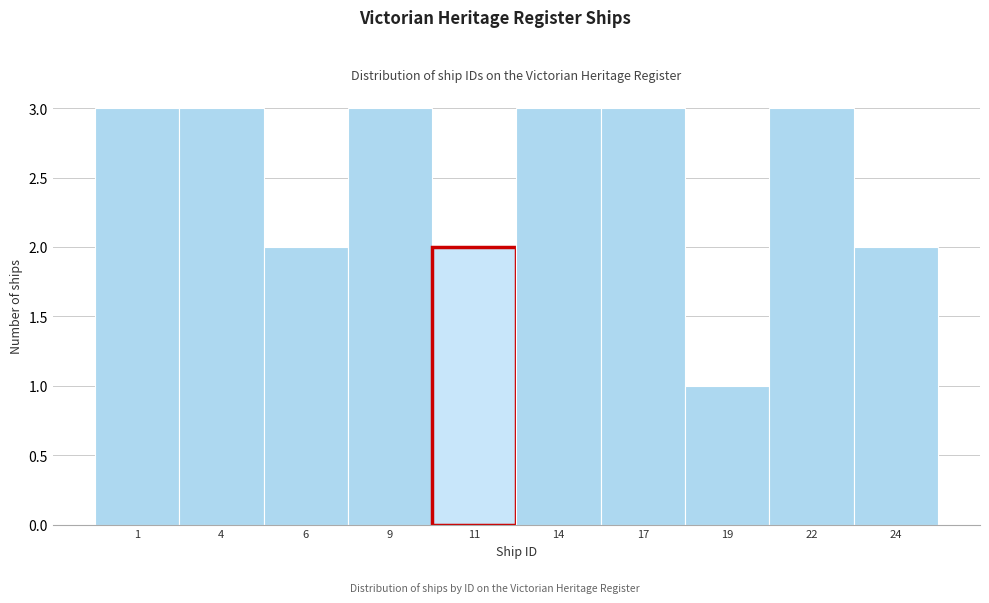

Reading left to right, extract all data points from this chart.

1=3	4=3	6=2	9=3	11=2	14=3	17=3	19=1	22=3	24=2